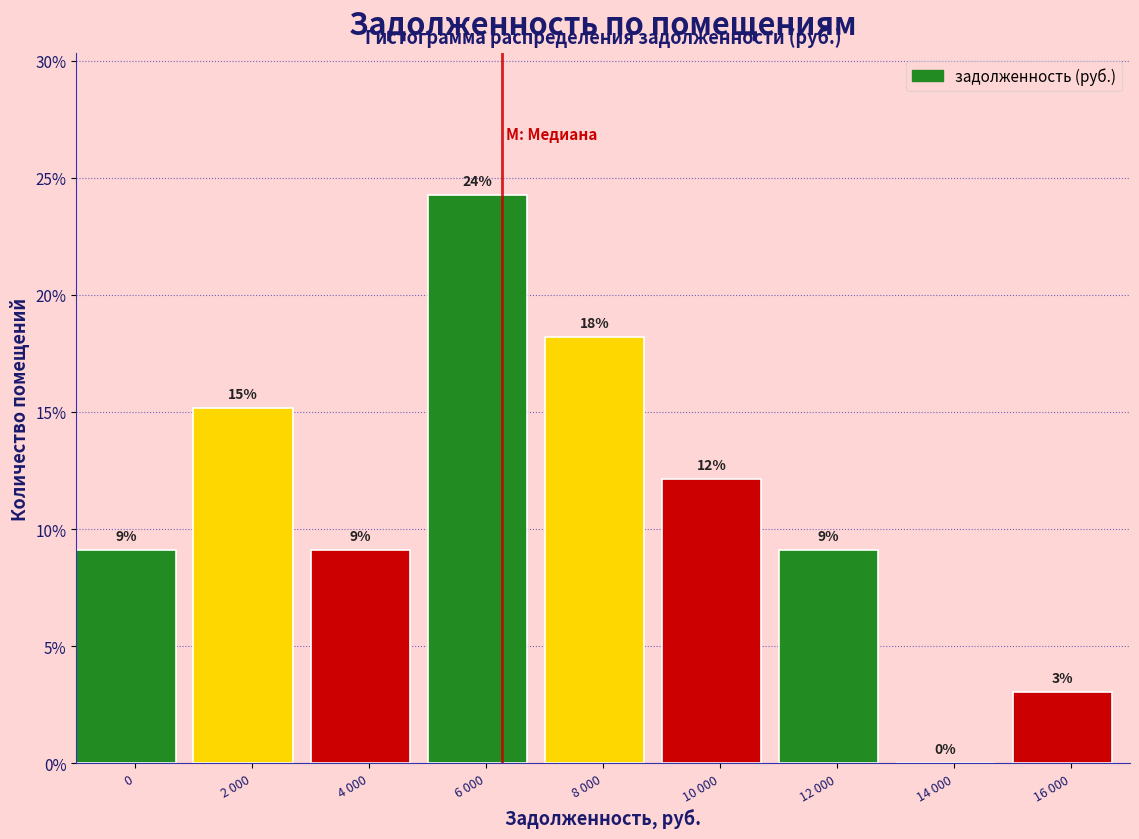

Are the bars horizontal?

No